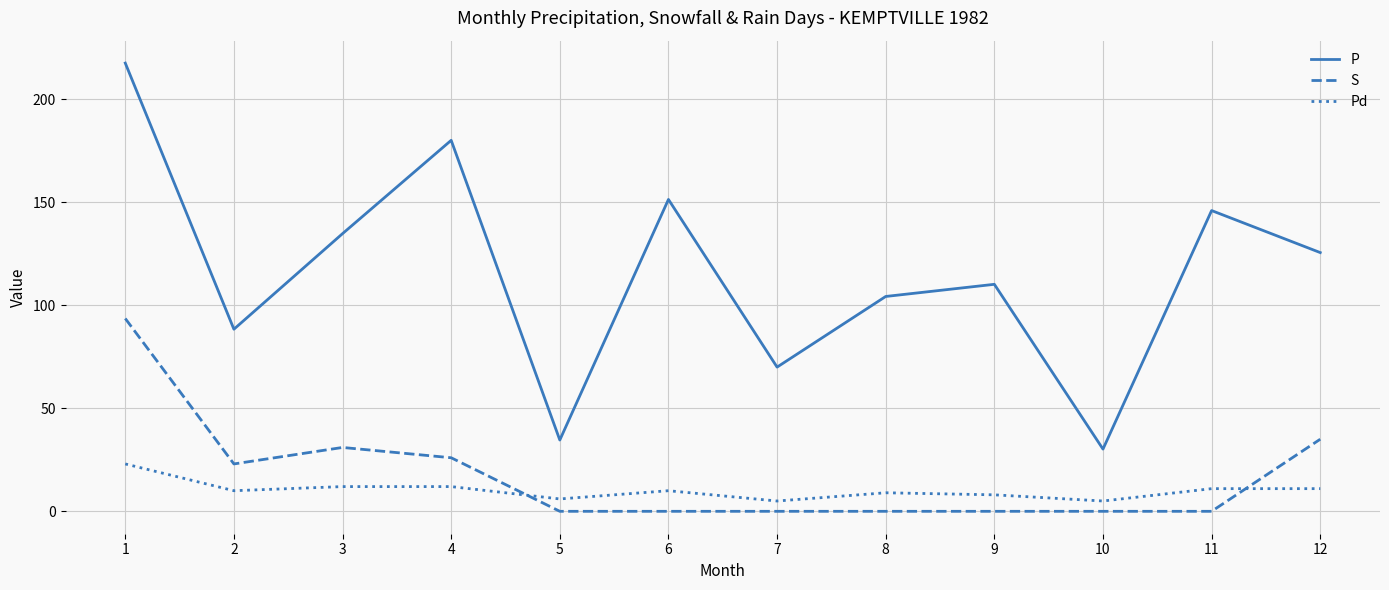

Reading right to left, extract all data points from this chart.

P: 12=125.6	11=146.0	10=30.2	9=110.2	8=104.3	7=70.0	6=151.4	5=34.6	4=180.1	3=134.8	2=88.4	1=217.6
S: 12=35.0	11=0.0	10=0.0	9=0.0	8=0.0	7=0.0	6=0.0	5=0.0	4=26.0	3=31.0	2=23.0	1=93.6
Pd: 12=11.0	11=11.0	10=5.0	9=8.0	8=9.0	7=5.0	6=10.0	5=6.0	4=12.0	3=12.0	2=10.0	1=23.0